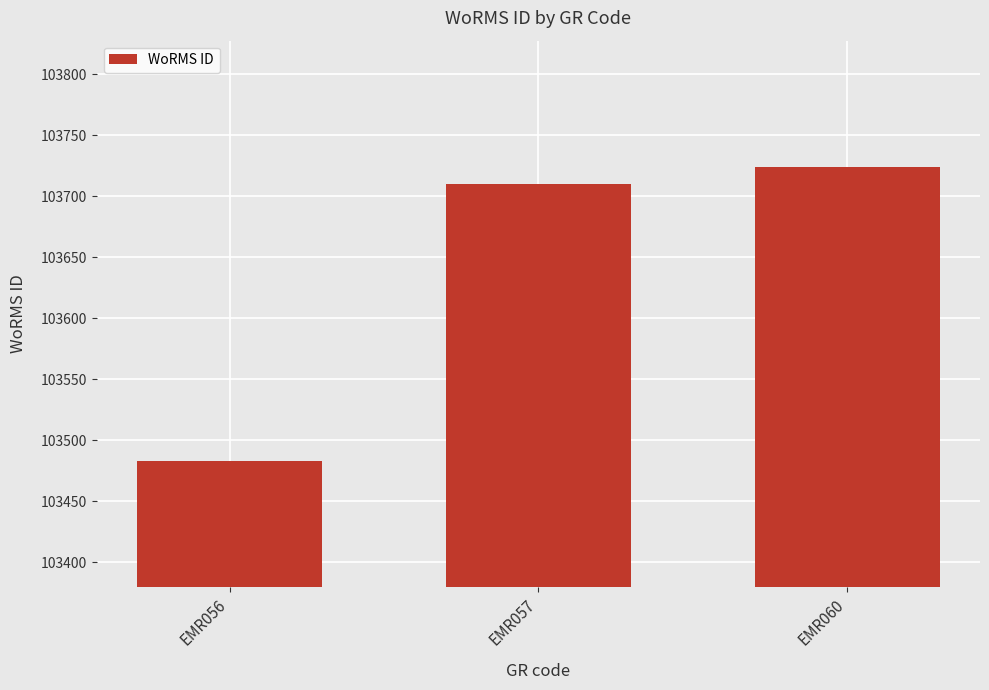

True or false: the data shows 103710 at EMR057.

True